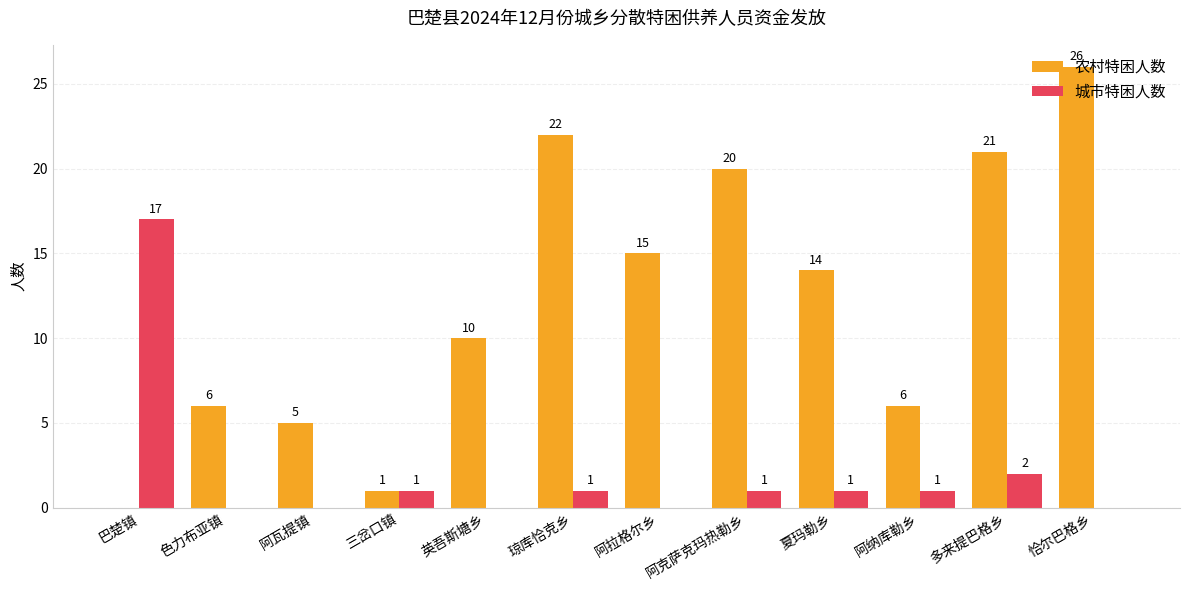

At which category is the sum across all series the highest?

恰尔巴格乡